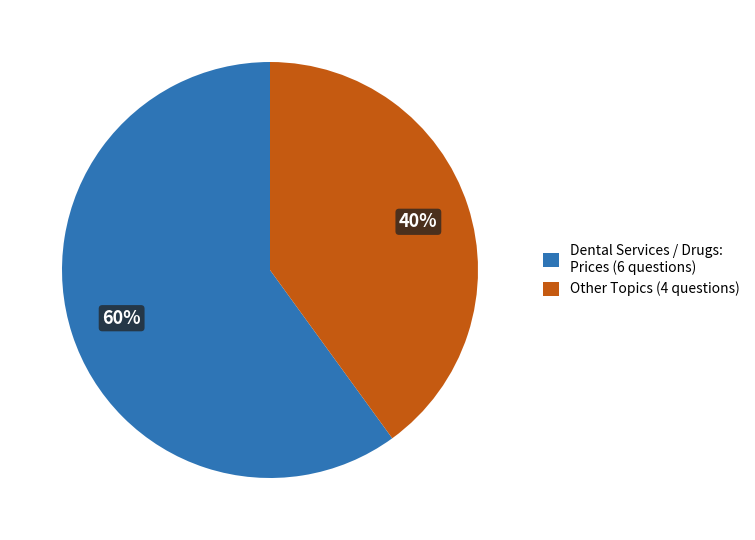

To the nearest percent, what percentage of the pie is Other Topics (4 questions)?

40%